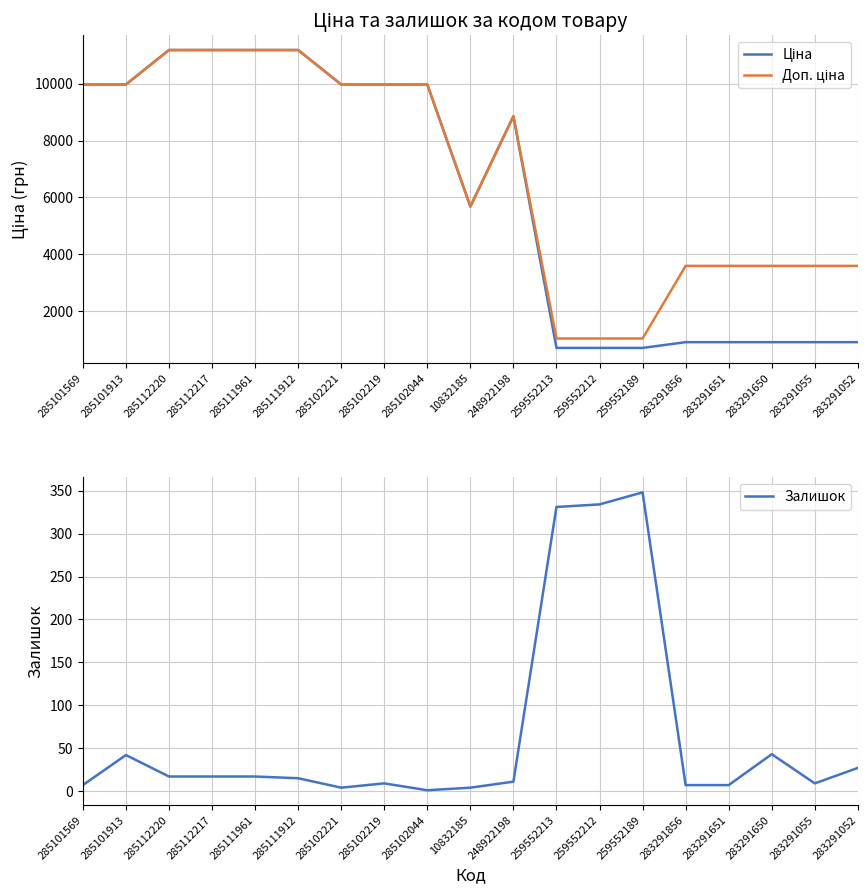

What value does the Ціна series have at 259552213?

693.7